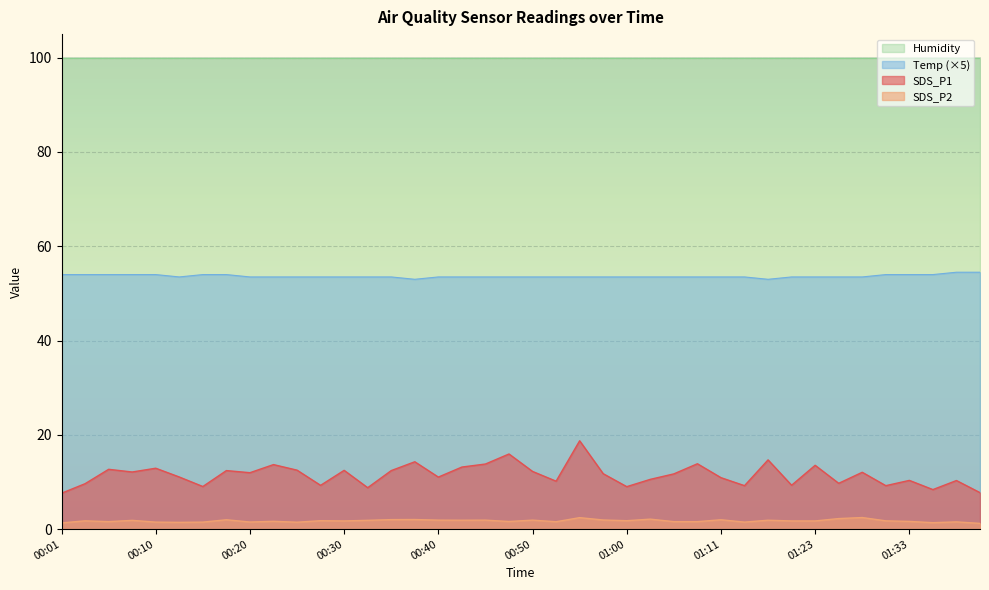

True or false: Temp has a value of 30.9 at 00:13.

False